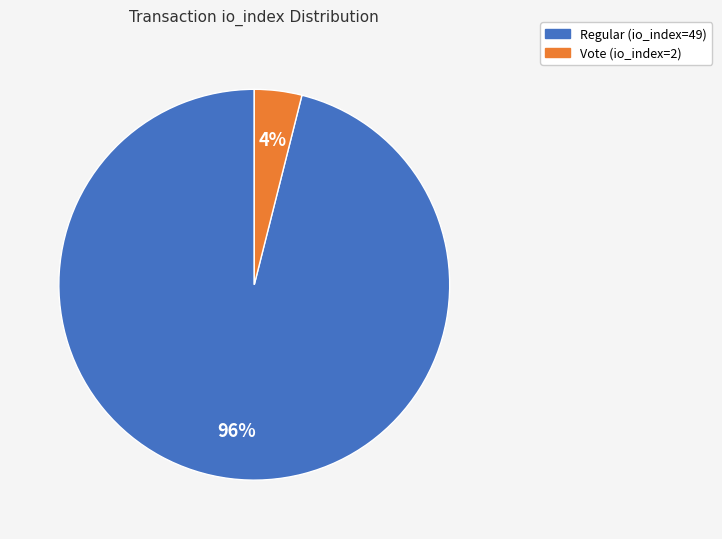

To the nearest percent, what percentage of the pie is Vote (io_index=2)?

4%